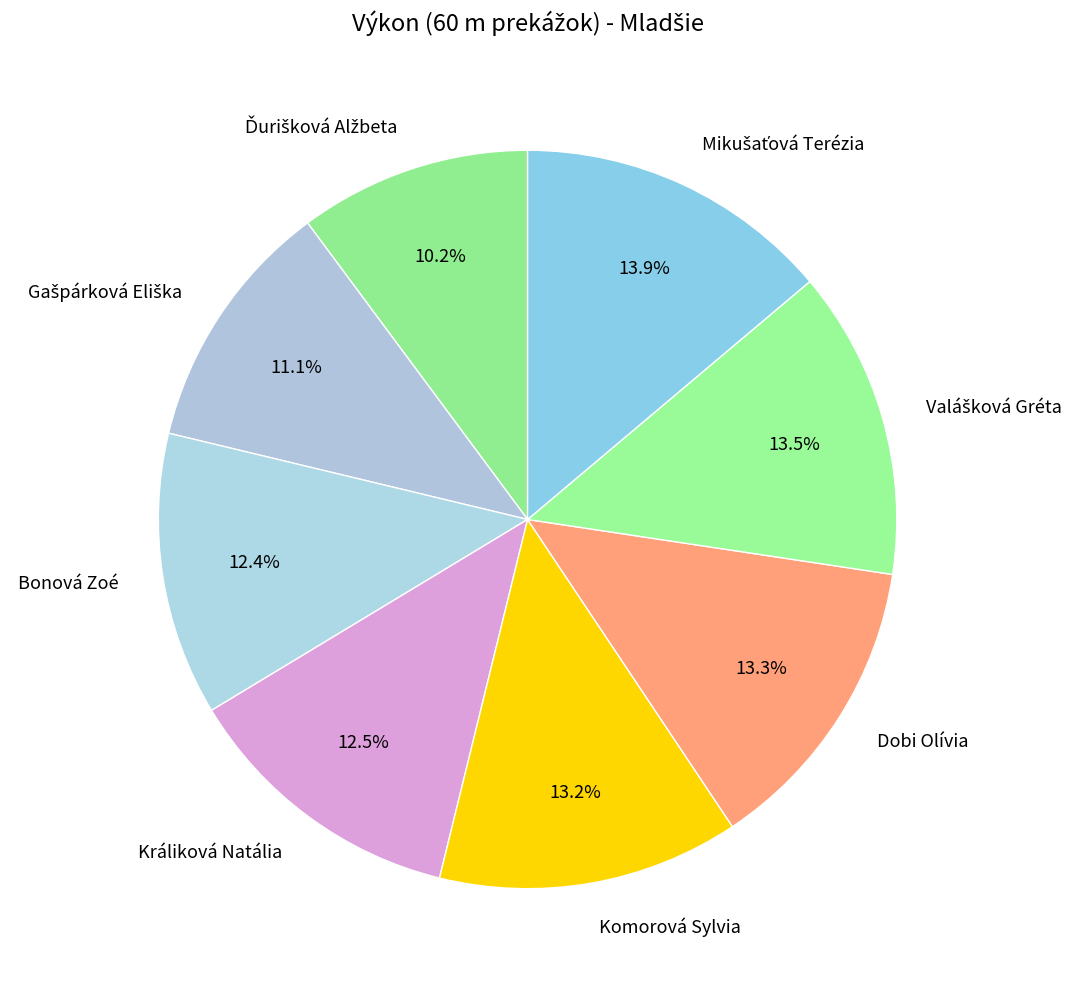

Is there any slice that represents more than half of the pie?

No